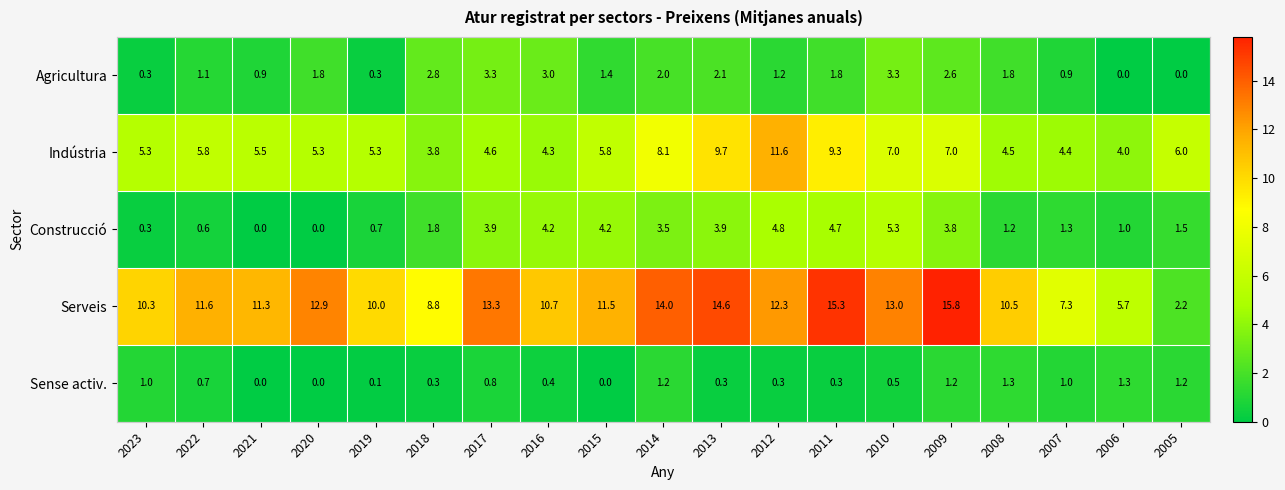

What is the average value of the Agricultura series?

1.6